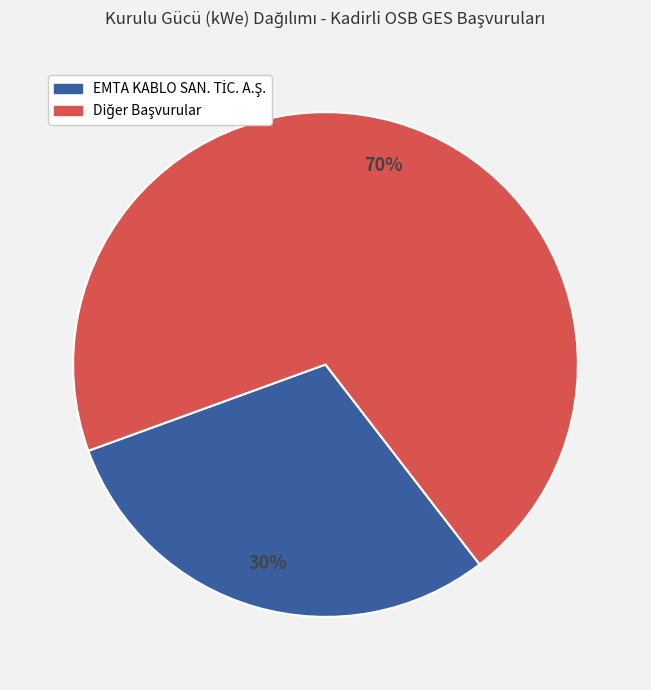

To the nearest percent, what is the difference between the largest and smallest slice percentages?

40%